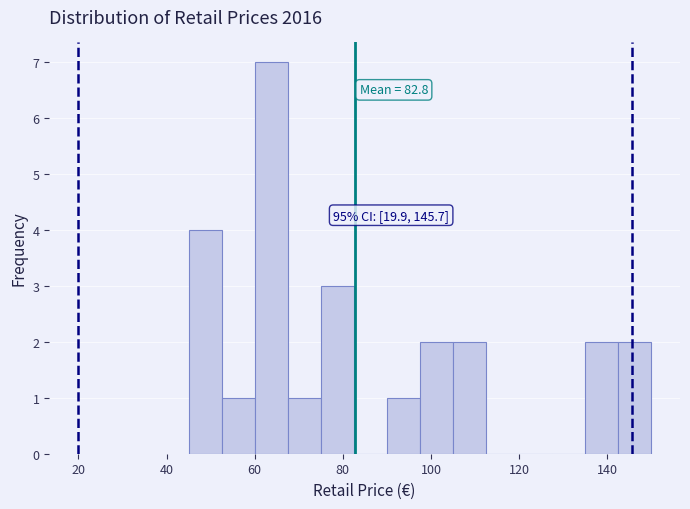

Around what value on the x-axis is the tallest bar? Give the approximate position of its centre, as read against the axis.

64